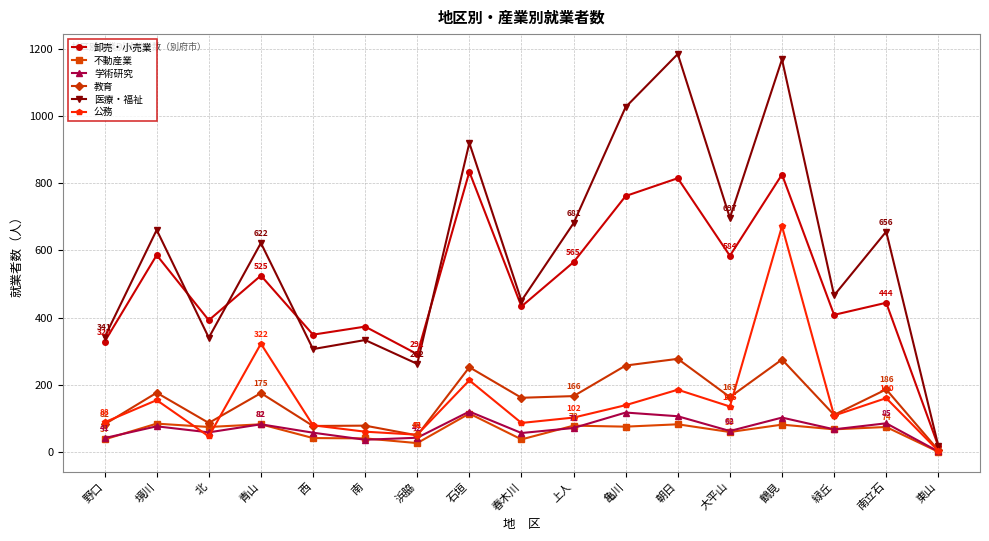

The value of 医療・福祉 at 亀川 is 1027. True or false?

True